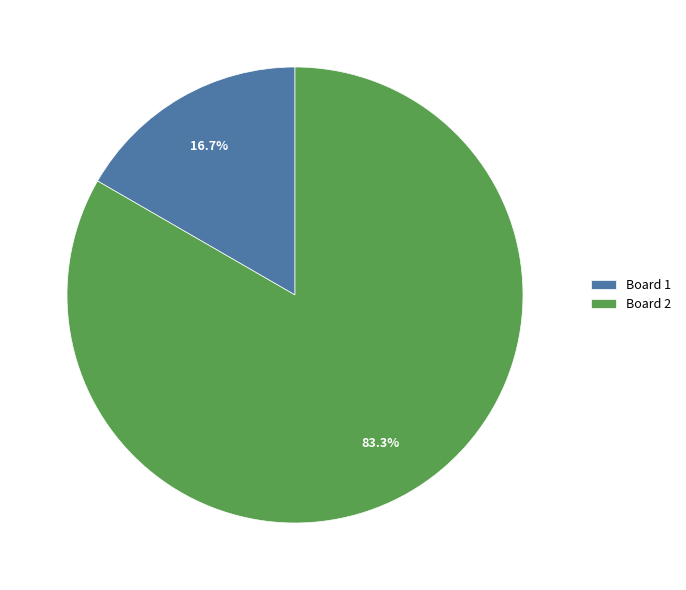

Approximately how many times larger is the value at Board 2 compared to Board 1?

5.0